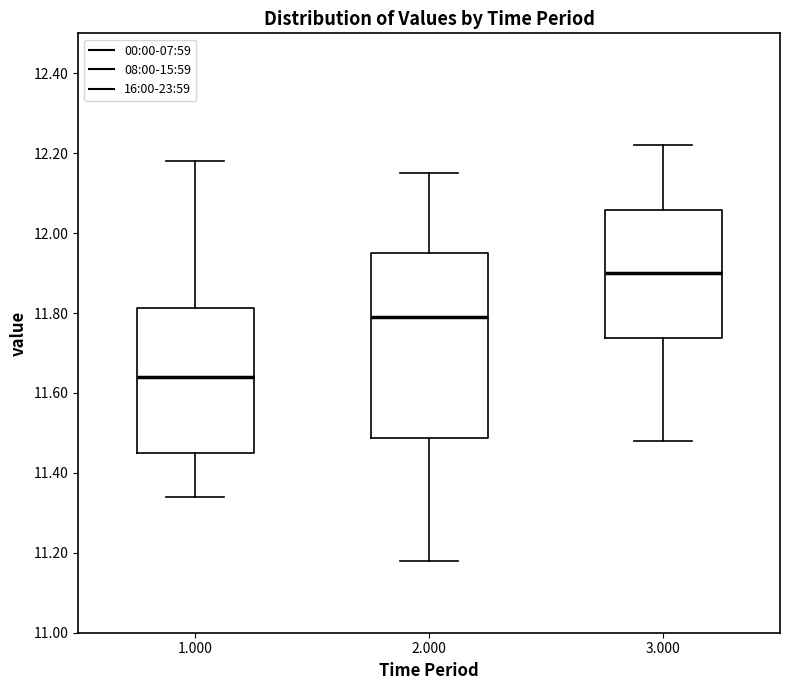

Where is the lower edge of the box at x = 1.000 on the y-axis? The values are not printed on the chart, so give them approximately, as read against the axis.

11.46